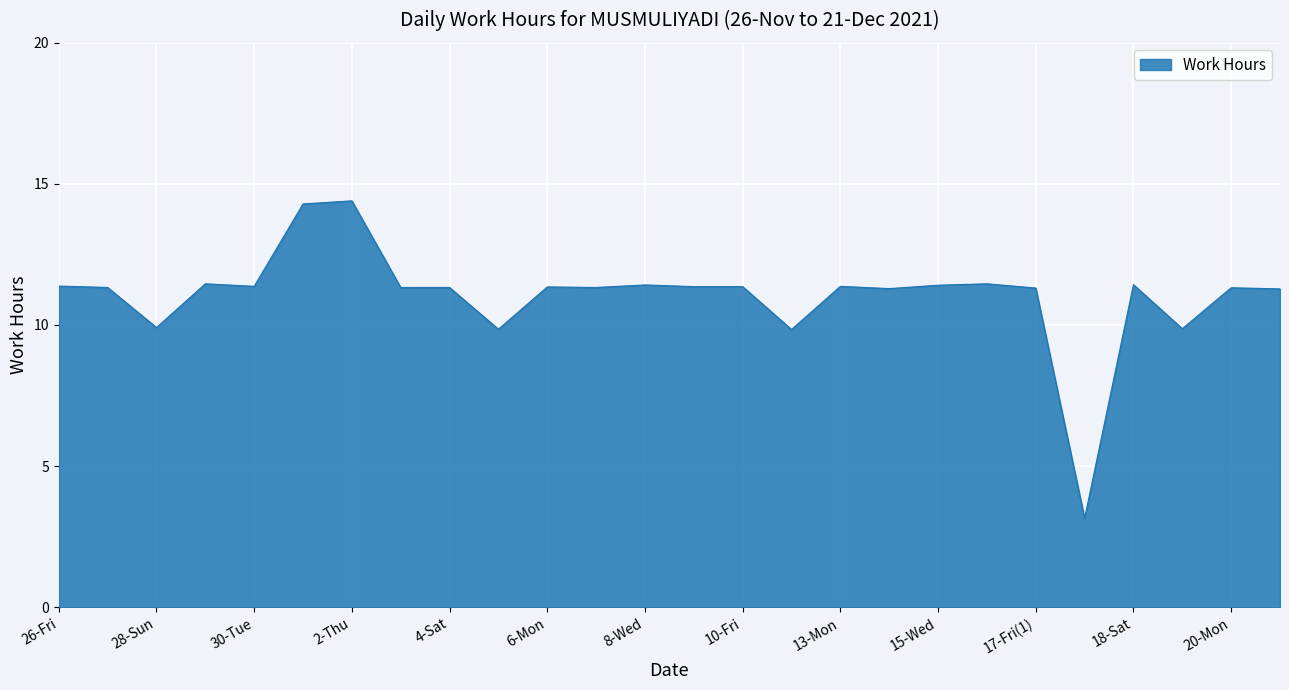

List the labels in order of value, largest first.

2-Thu, 1-Wed, 29-Mon, 16-Thu, 18-Sat, 8-Wed, 15-Wed, 26-Fri, 30-Tue, 13-Mon, 9-Thu, 10-Fri, 6-Mon, 27-Sat, 3-Fri, 4-Sat, 7-Tue, 20-Mon, 17-Fri(1), 14-Tue, 21-Tue, 28-Sun, 19-Sun, 5-Sun, 12-Sun, 17-Fri(2)